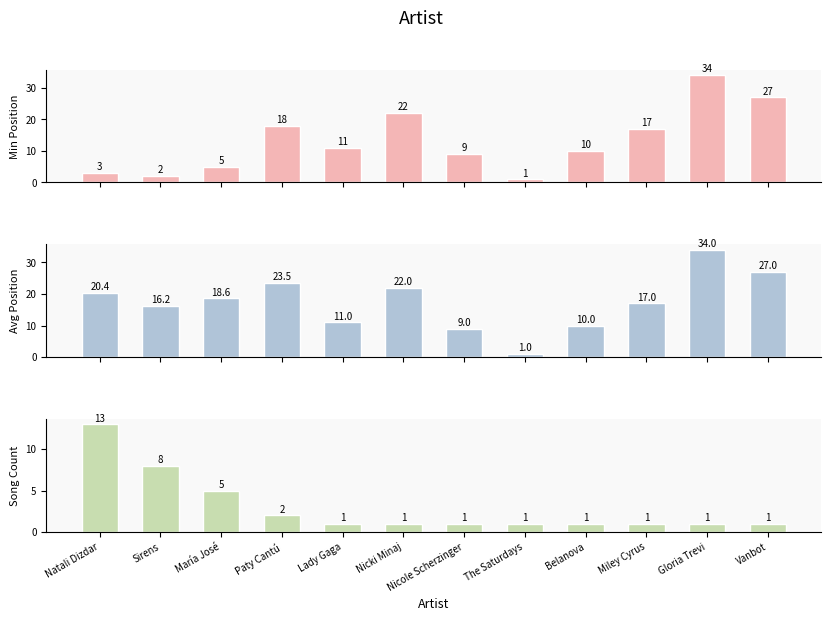

Count the number of categories in the chart.

12